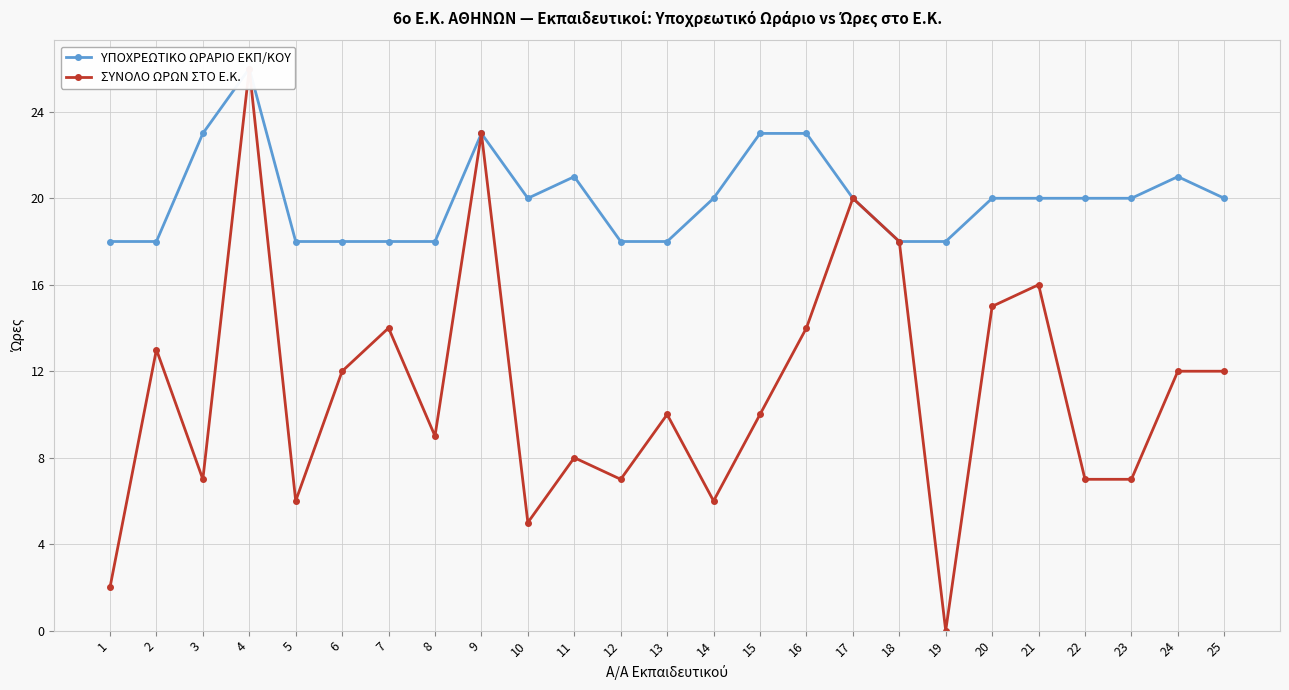

True or false: ΥΠΟΧΡΕΩΤΙΚΟ ΩΡΑΡΙΟ ΕΚΠ/ΚΟΥ has a value of 23 at 9.

True